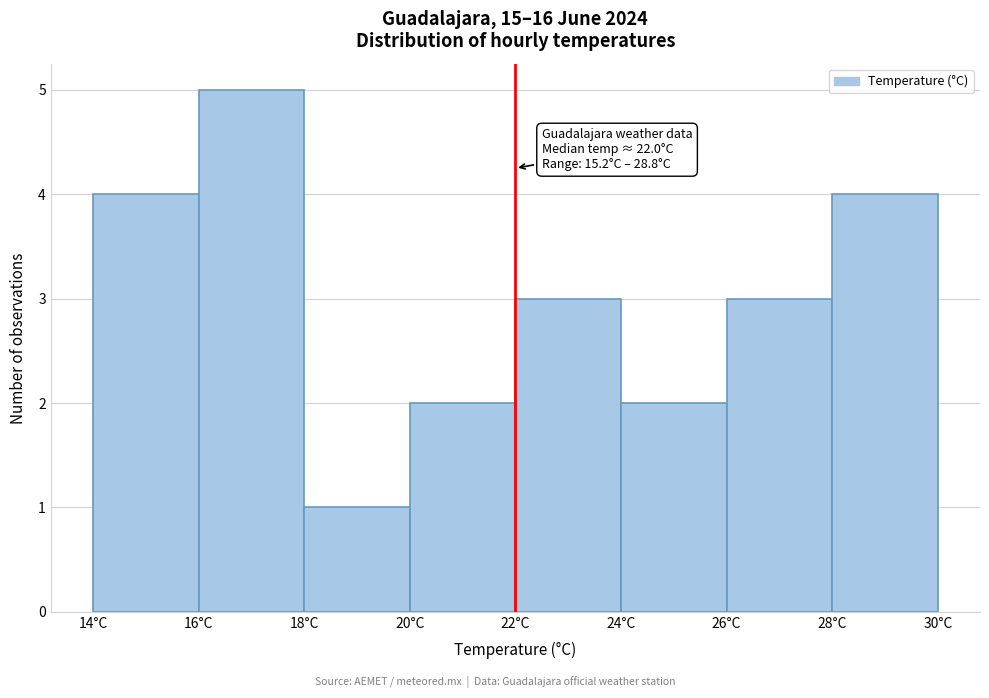

Over which range of the x-axis is the bar tallest?

16 to 18